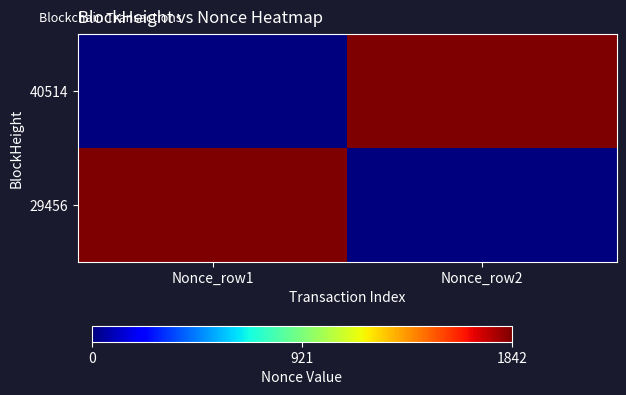

What is the maximum value shown in the chart?

1842